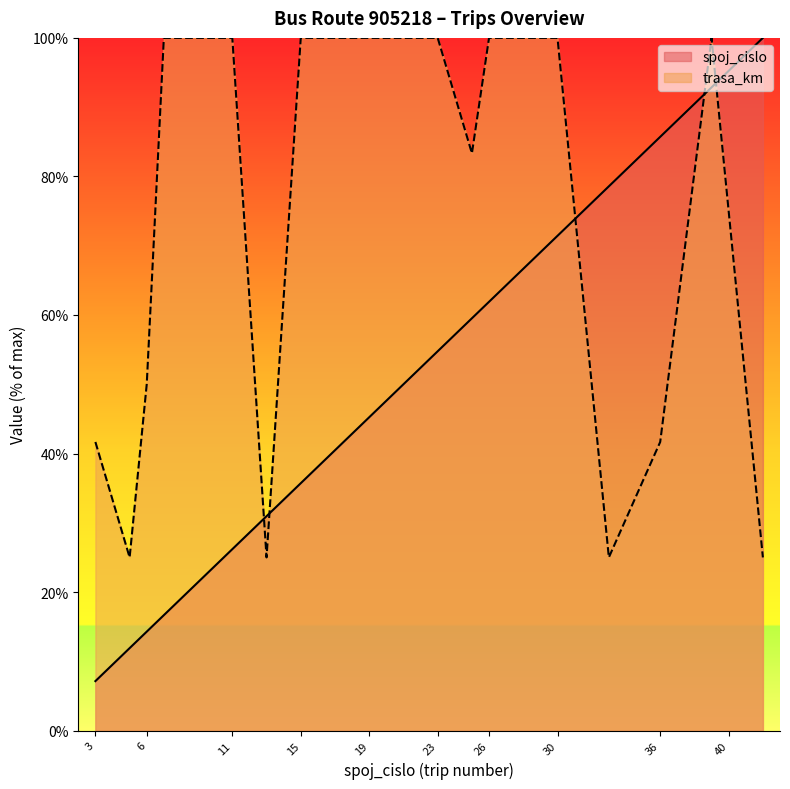

The trasa_km series shows 100.0 at 28. True or false?

True